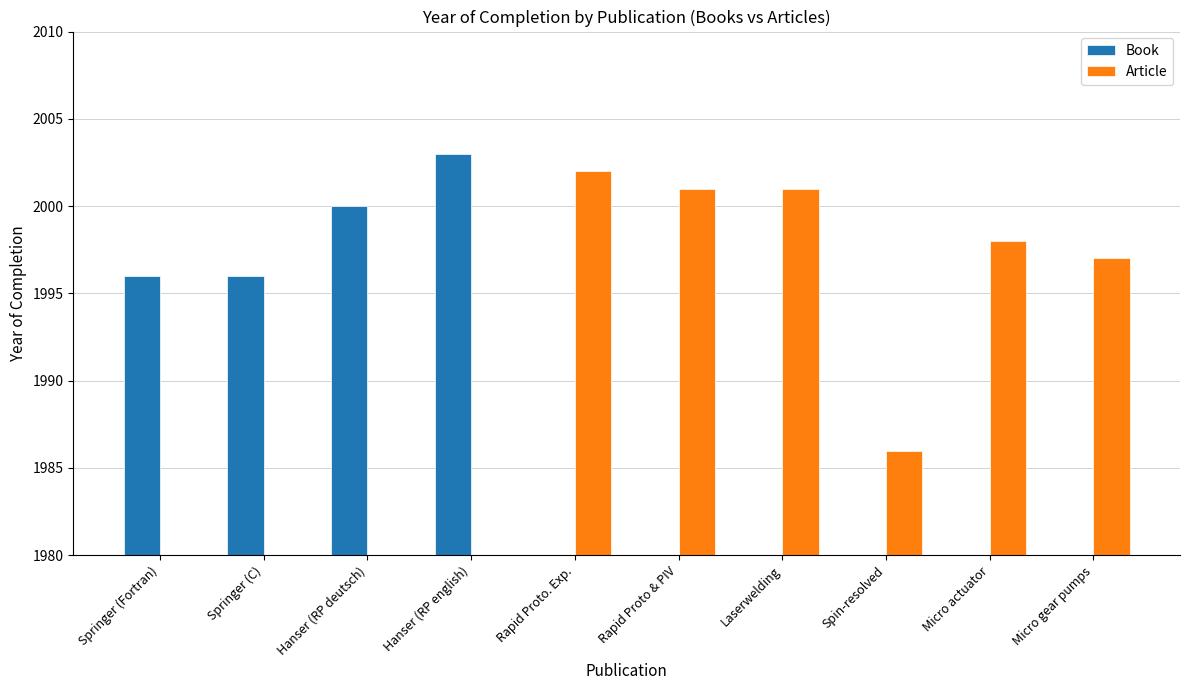

Between Hanser (RP deutsch) and Rapid Proto. Exp., which series saw the biggest shift?

Article